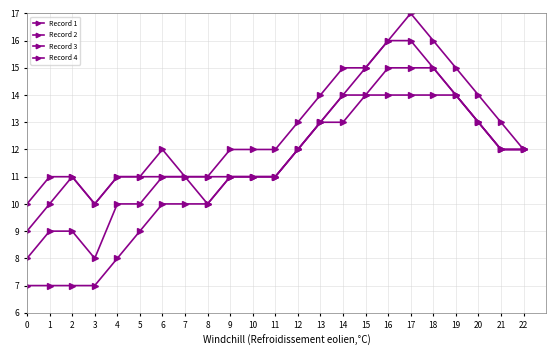

What is the value of the Record 1 point at the 6th from the left?

11